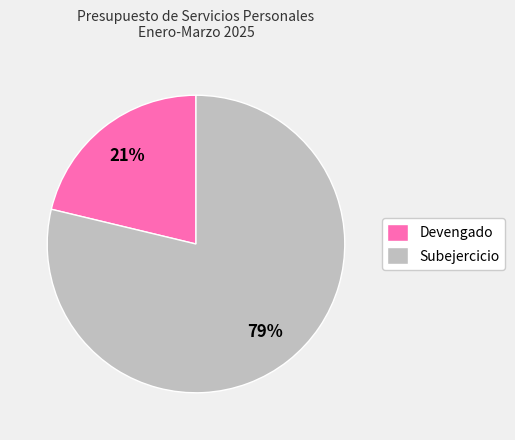

Combined, do Devengado and Subejercicio account for over 50%?

Yes